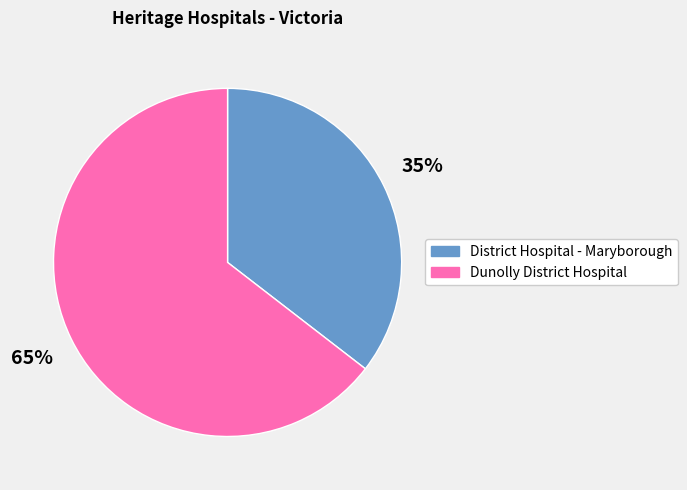

Which category has the biggest portion of the pie?

Dunolly District Hospital